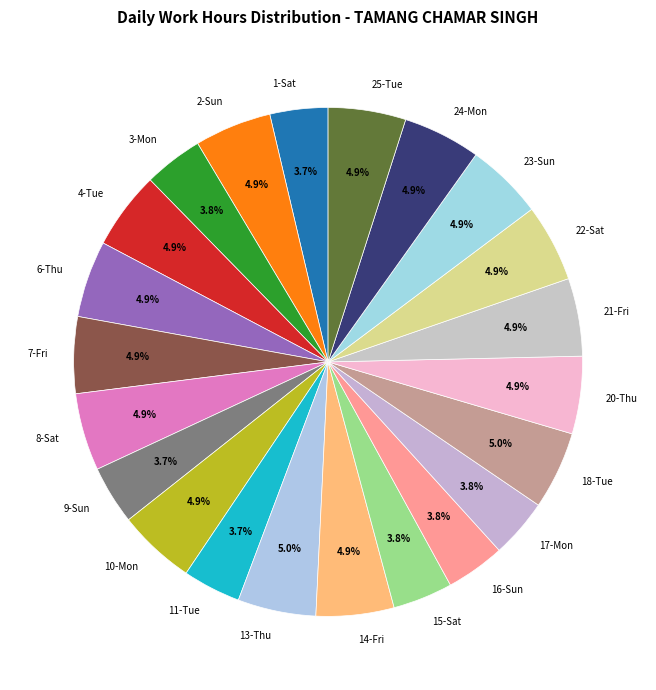

Does 3-Mon account for over 50% of the chart?

No